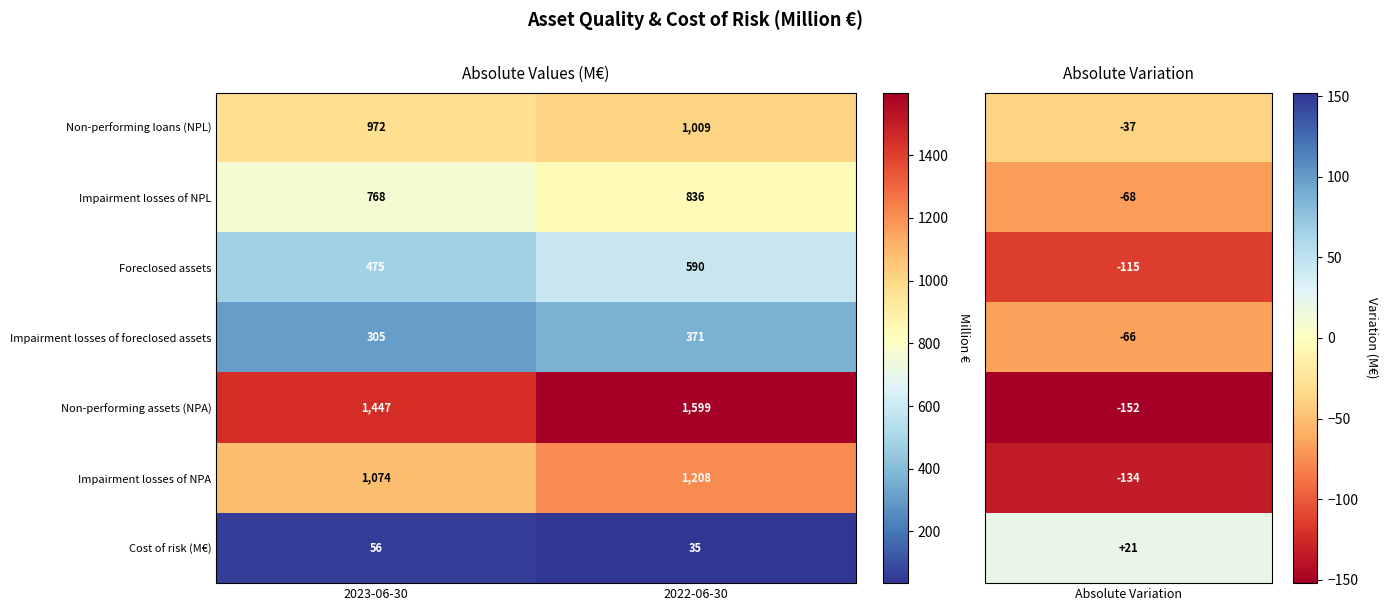

Which series has the largest range (max minus min)?

Non-performing assets (NPA)